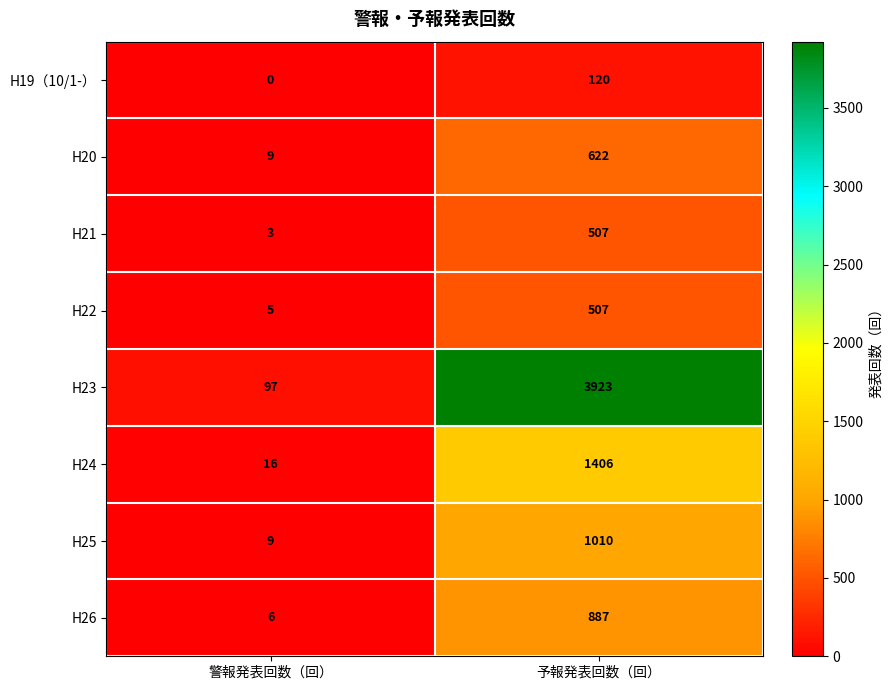

Which category has the highest value in the H20 series?

予報発表回数（回）